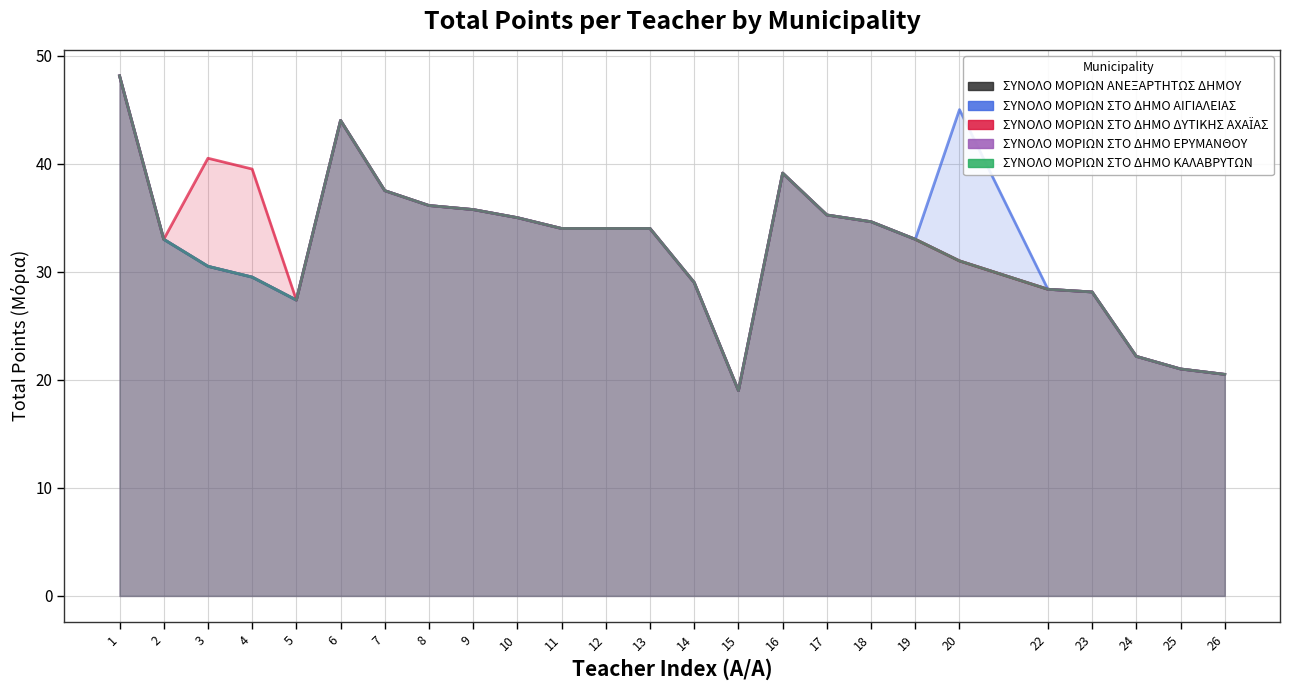

Reading left to right, list all the values displayed in this chart.

ΣΥΝΟΛΟ ΜΟΡΙΩΝ ΑΝΕΞΑΡΤΗΤΩΣ ΔΗΜΟΥ: 1=48.1	2=33.0	3=30.5	4=29.5	5=27.4	6=44.0	7=37.5	8=36.1	9=35.8	10=35.0	11=34.0	12=34.0	13=34.0	14=29.0	15=19.0	16=39.1	17=35.2	18=34.6	19=33.0	20=31.0	22=28.4	23=28.1	24=22.2	25=21.0	26=20.5
ΣΥΝΟΛΟ ΜΟΡΙΩΝ ΣΤΟ ΔΗΜΟ ΑΙΓΙΑΛΕΙΑΣ: 1=48.1	2=33.0	3=30.5	4=29.5	5=27.4	6=44.0	7=37.5	8=36.1	9=35.8	10=35.0	11=34.0	12=34.0	13=34.0	14=29.0	15=19.0	16=39.1	17=35.2	18=34.6	19=33.0	20=45.0	22=28.4	23=28.1	24=22.2	25=21.0	26=20.5
ΣΥΝΟΛΟ ΜΟΡΙΩΝ ΣΤΟ ΔΗΜΟ ΔΥΤΙΚΗΣ ΑΧΑΪΑΣ: 1=48.1	2=33.0	3=40.5	4=39.5	5=27.4	6=44.0	7=37.5	8=36.1	9=35.8	10=35.0	11=34.0	12=34.0	13=34.0	14=29.0	15=19.0	16=39.1	17=35.2	18=34.6	19=33.0	20=31.0	22=28.4	23=28.1	24=22.2	25=21.0	26=20.5
ΣΥΝΟΛΟ ΜΟΡΙΩΝ ΣΤΟ ΔΗΜΟ ΕΡΥΜΑΝΘΟΥ: 1=48.1	2=33.0	3=30.5	4=29.5	5=27.4	6=44.0	7=37.5	8=36.1	9=35.8	10=35.0	11=34.0	12=34.0	13=34.0	14=29.0	15=19.0	16=39.1	17=35.2	18=34.6	19=33.0	20=31.0	22=28.4	23=28.1	24=22.2	25=21.0	26=20.5
ΣΥΝΟΛΟ ΜΟΡΙΩΝ ΣΤΟ ΔΗΜΟ ΚΑΛΑΒΡΥΤΩΝ: 1=48.1	2=33.0	3=30.5	4=29.5	5=27.4	6=44.0	7=37.5	8=36.1	9=35.8	10=35.0	11=34.0	12=34.0	13=34.0	14=29.0	15=19.0	16=39.1	17=35.2	18=34.6	19=33.0	20=31.0	22=28.4	23=28.1	24=22.2	25=21.0	26=20.5